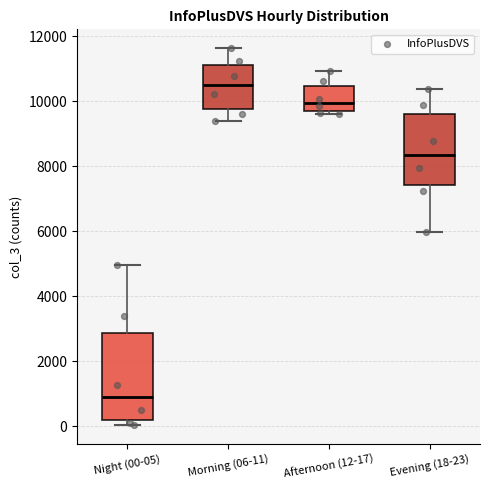

Reading left to right, read every box against the y-axis: the position of its median line, the range the box covers, and the ends of its whiskers. The values are not printed on the chart, so give them approximately, as read against the axis.

Night (00-05): median 800, box 200 to 2800, whiskers 0 to 5000
Morning (06-11): median 10400, box 9800 to 11200, whiskers 9400 to 11600
Afternoon (12-17): median 10000, box 9600 to 10400, whiskers 9600 (just below the box's lower edge) to 11000
Evening (18-23): median 8400, box 7400 to 9600, whiskers 6000 to 10400